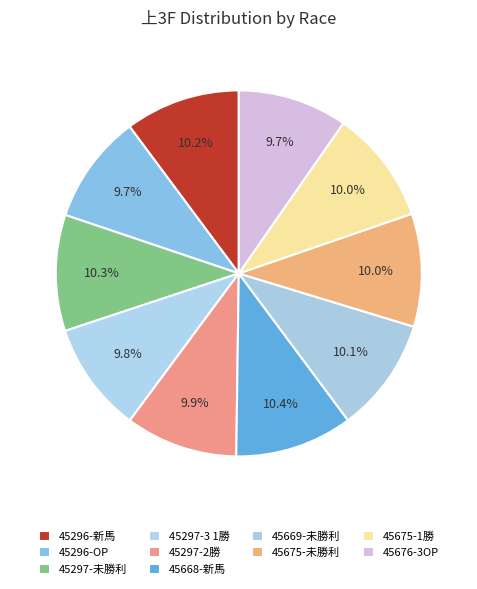

True or false: 45675-未勝利 accounts for 20% of the total.

False